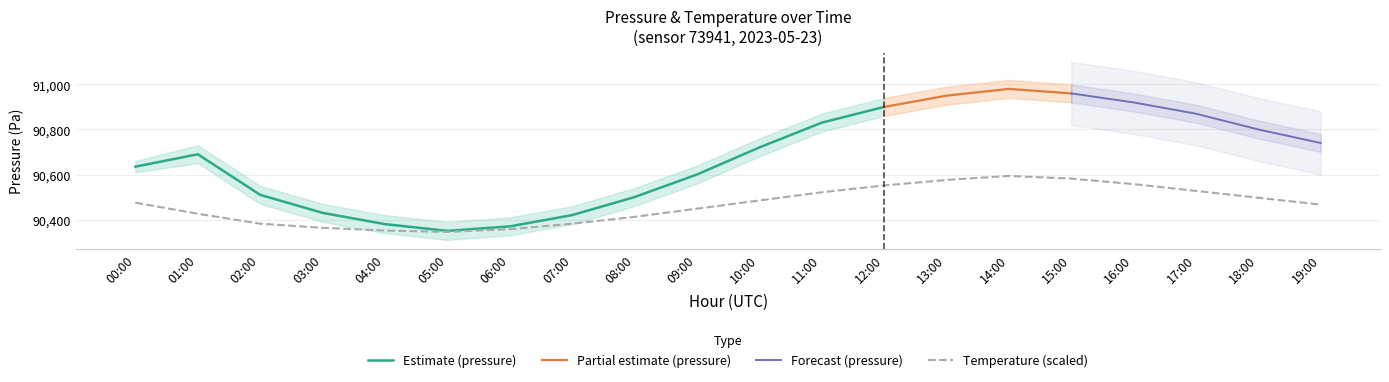

At which category does temperature_upper reach its first local peak?

14:00